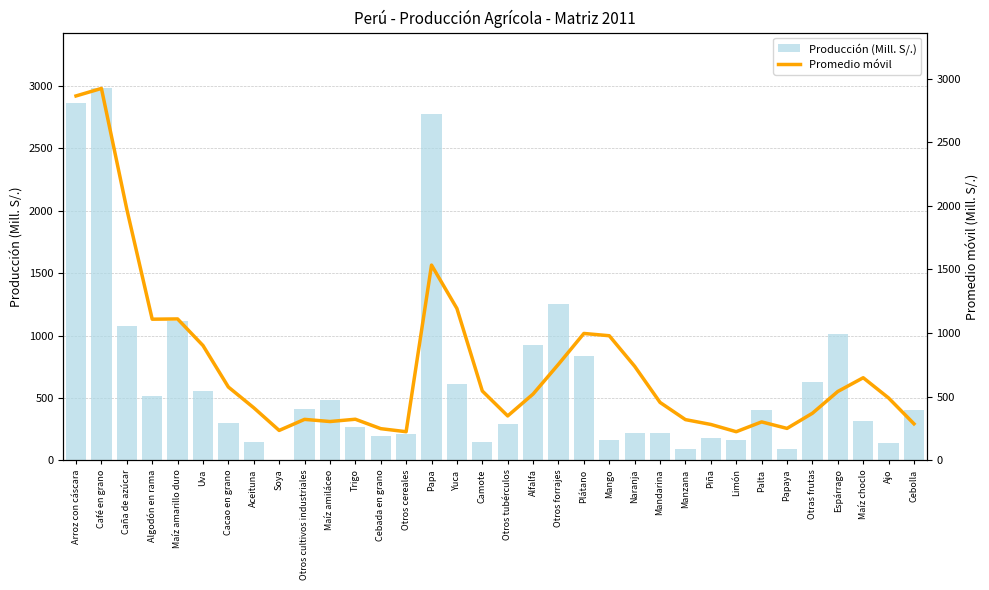

Are the bars grouped side by side (vs. stacked)?

Yes